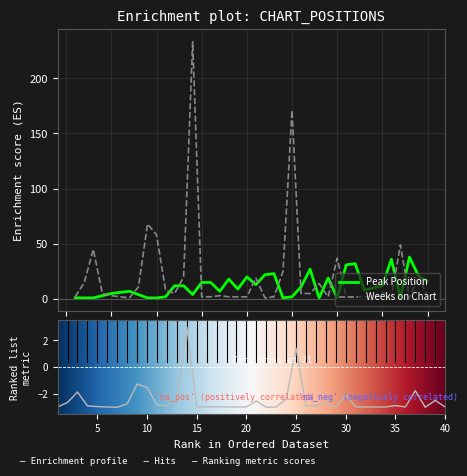

At which label does Weeks on Chart reach its peak?

14